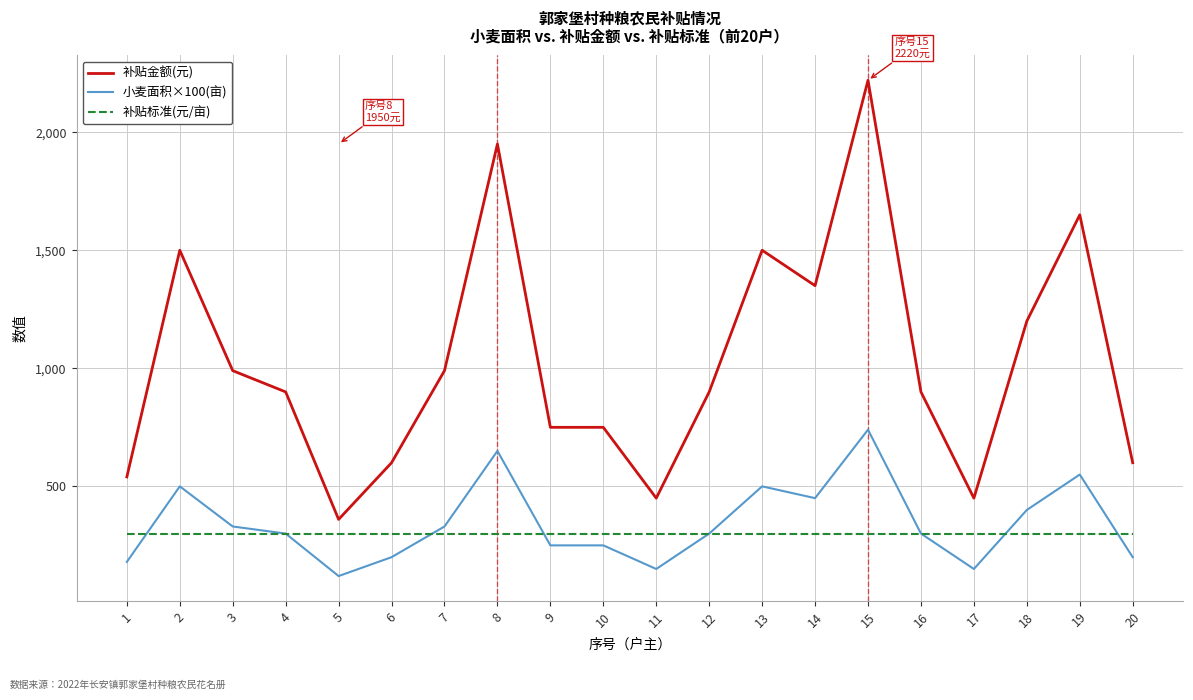

Which category has the lowest value in the 补贴金额(元) series?

5